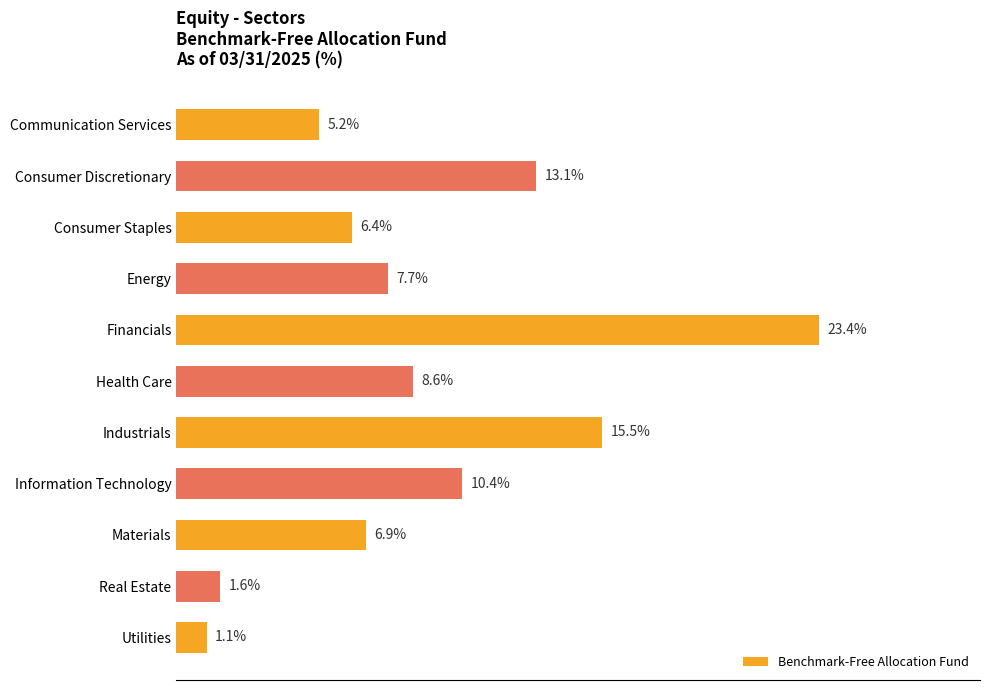

Between Energy and Information Technology, which is larger?

Information Technology